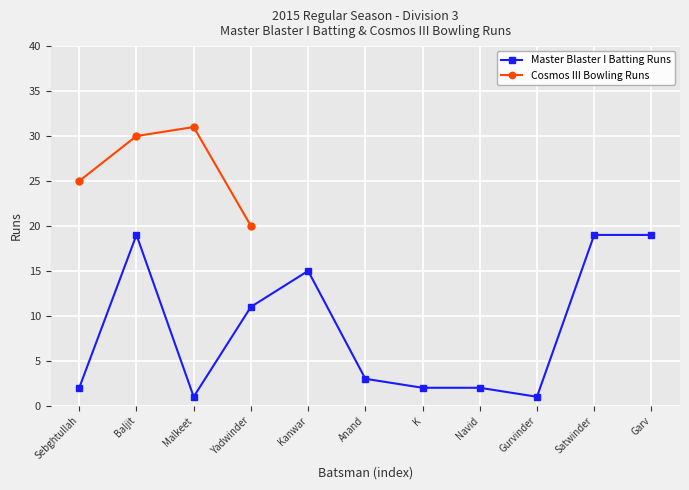

True or false: Master Blaster I Batting Runs has more than 0 interior local peaks.

True